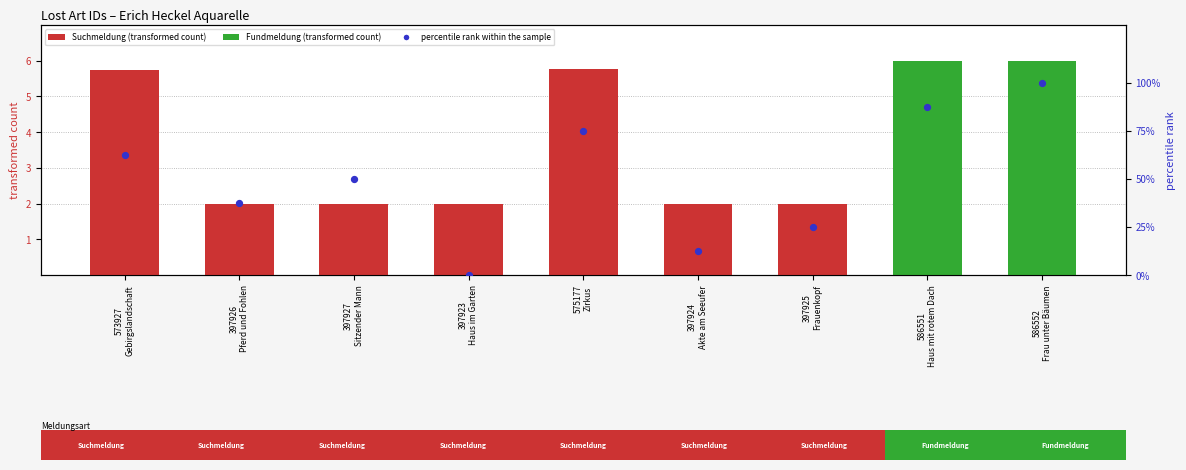

Which series has the widest spread of Y values?

percentile rank within the sample